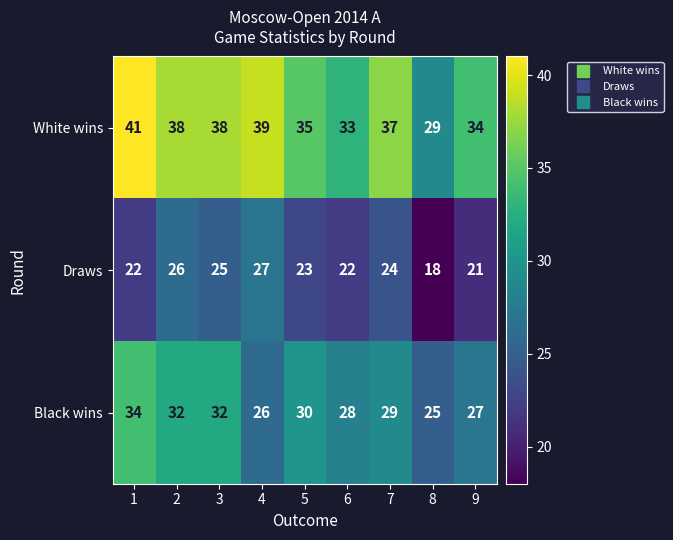

Which label corresponds to the largest value in the chart?

1